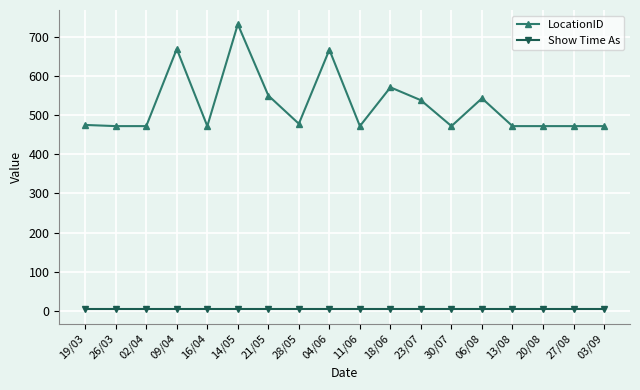

At which category does the chart reach its peak across all series?

14/05